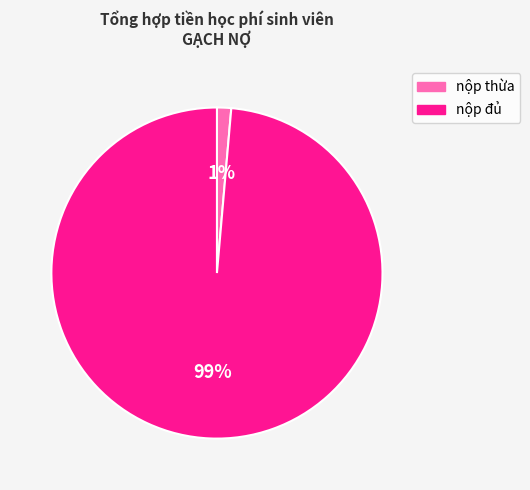

Which category accounts for the majority?

nộp đủ